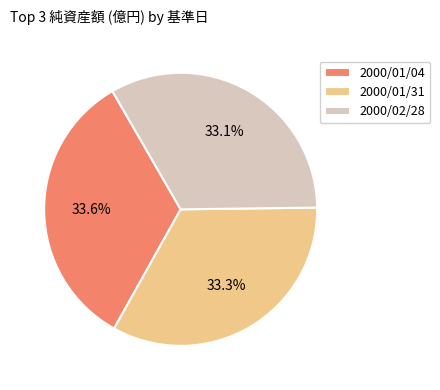

How many segments does this pie chart have?

3